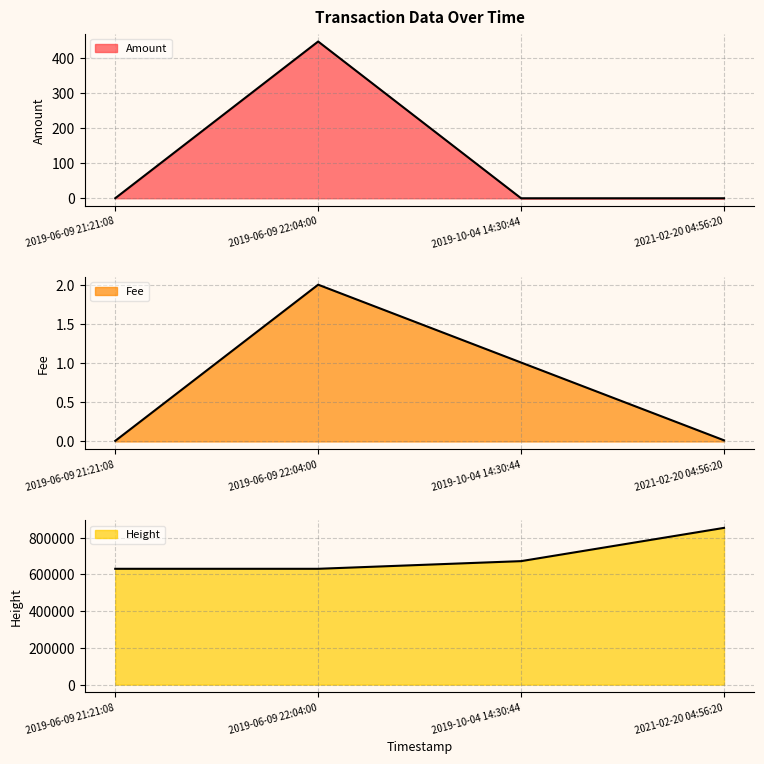

The Amount line series shows 448.0 at 2019-06-09 22:04:00. True or false?

True